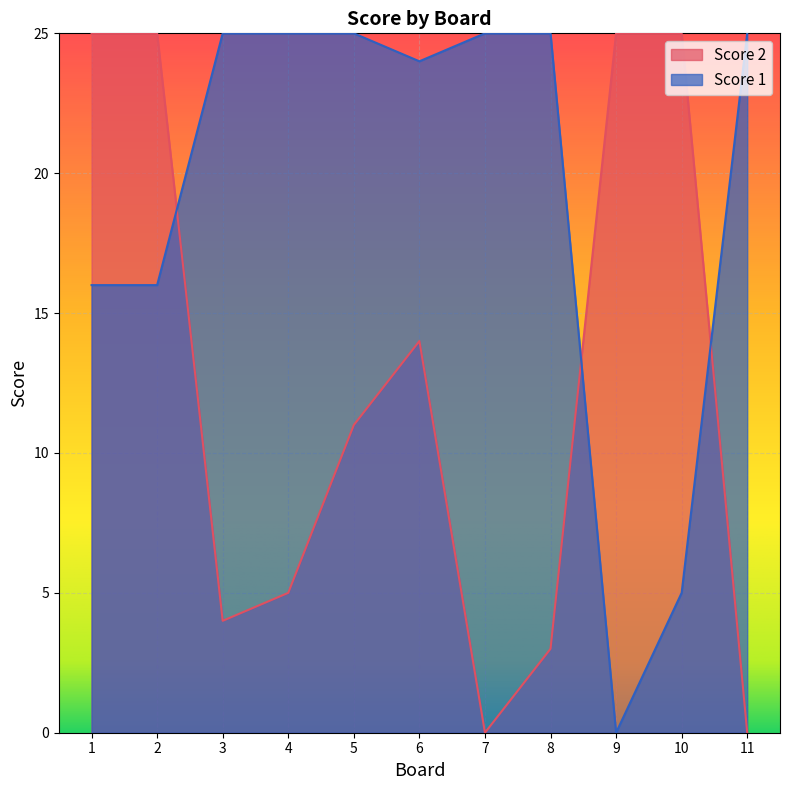

After their last crossing, which series has the higher values: Score 2 or Score 1?

Score 1